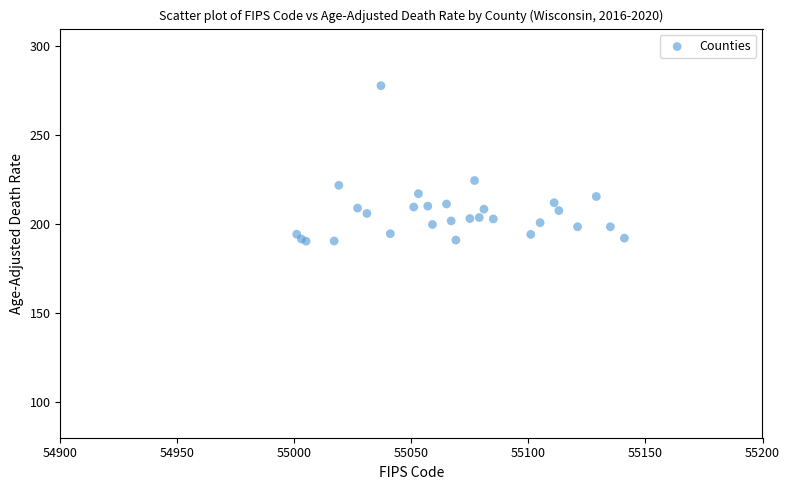

What Y value in the scatter plot is closest to 234?

224.6